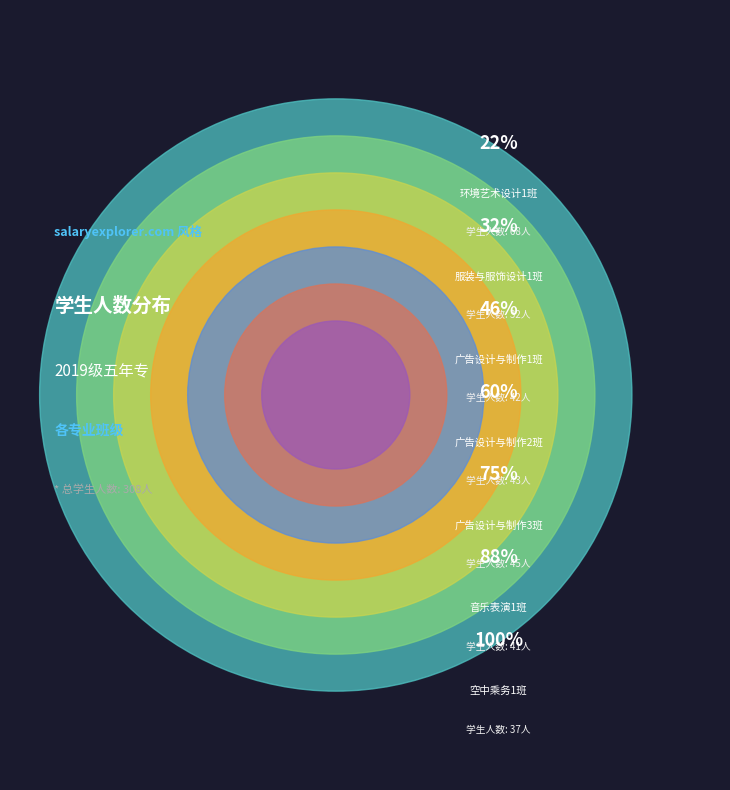

Count the number of slices in the pie.

7